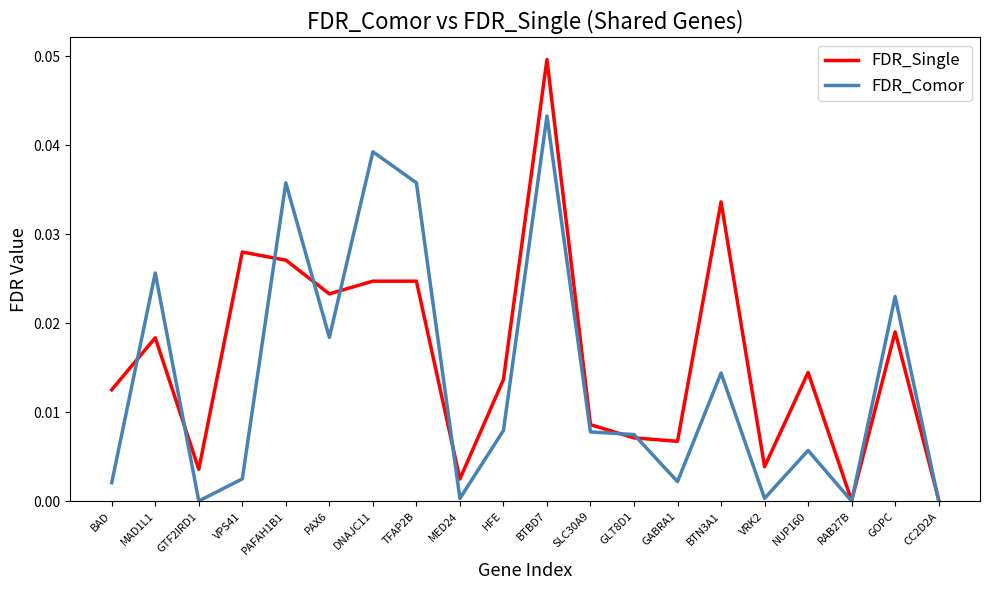

Rank the series at GTF2IRD1 from highest to lowest value.

FDR_Single, FDR_Comor